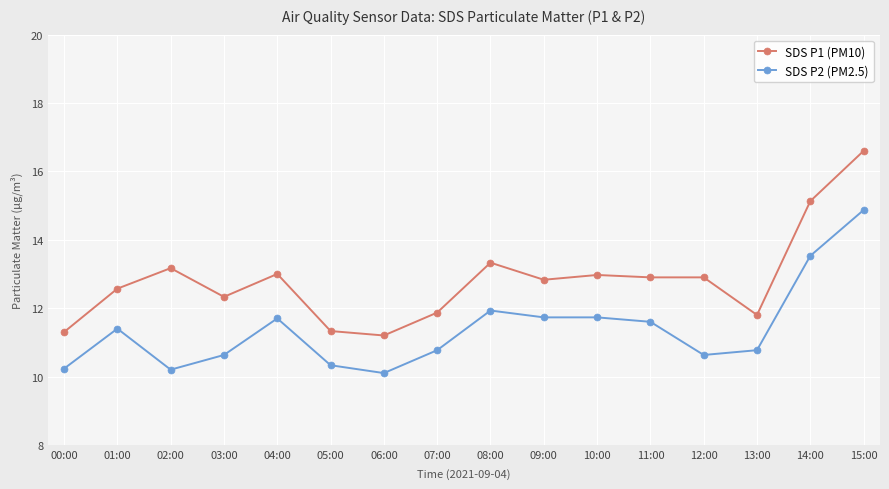

At which label does SDS P2 (PM2.5) reach its minimum?

06:00